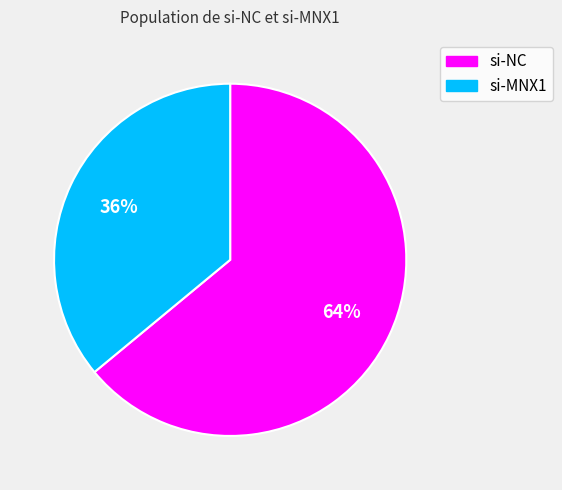

How many slices are in this pie chart?

2